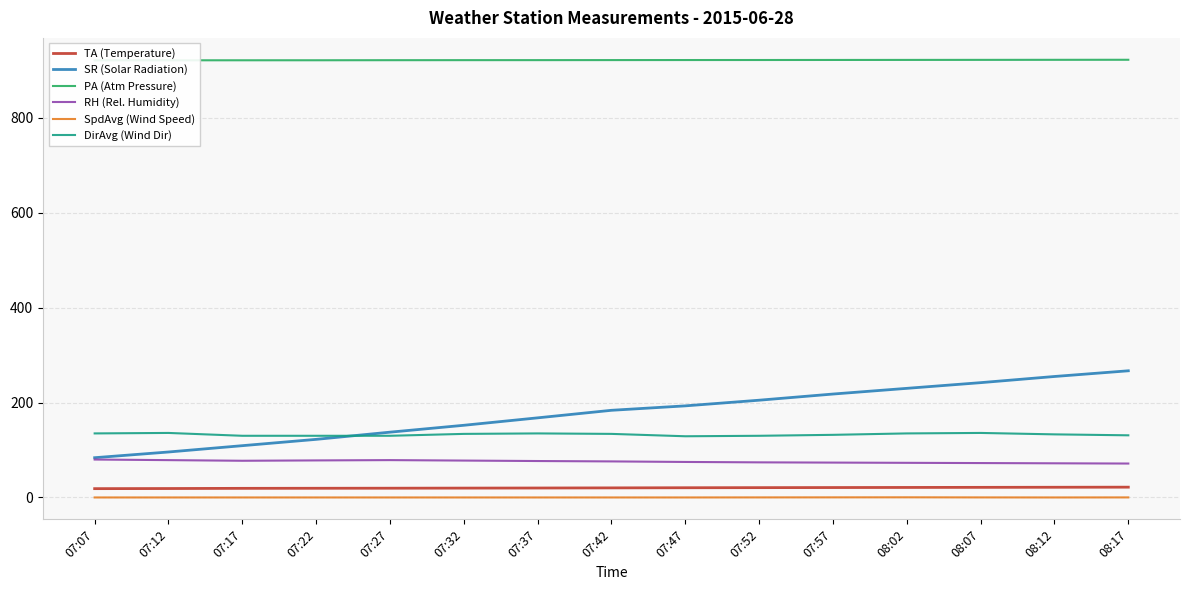

What are all the series names shown in the legend?

TA (Temperature), SR (Solar Radiation), PA (Atm Pressure), RH (Rel. Humidity), SpdAvg (Wind Speed), DirAvg (Wind Dir)